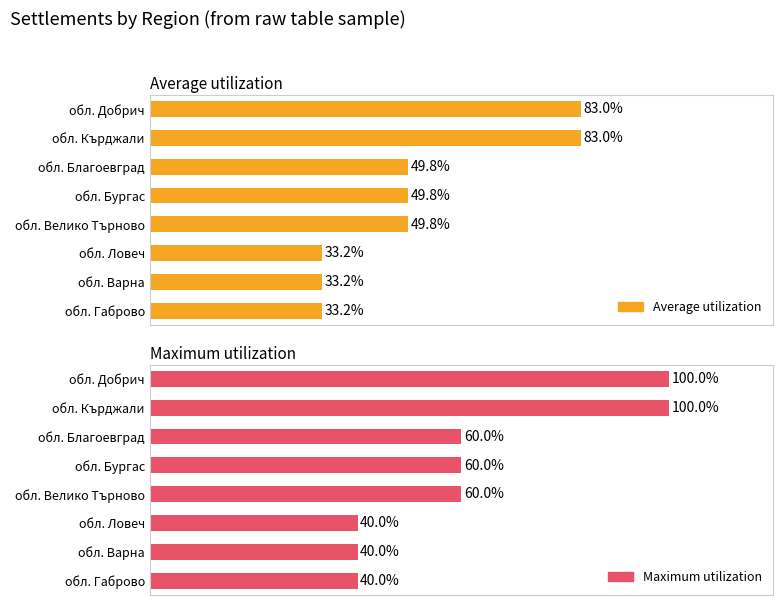

Rank the series at обл. Благоевград from highest to lowest value.

Maximum utilization, Average utilization